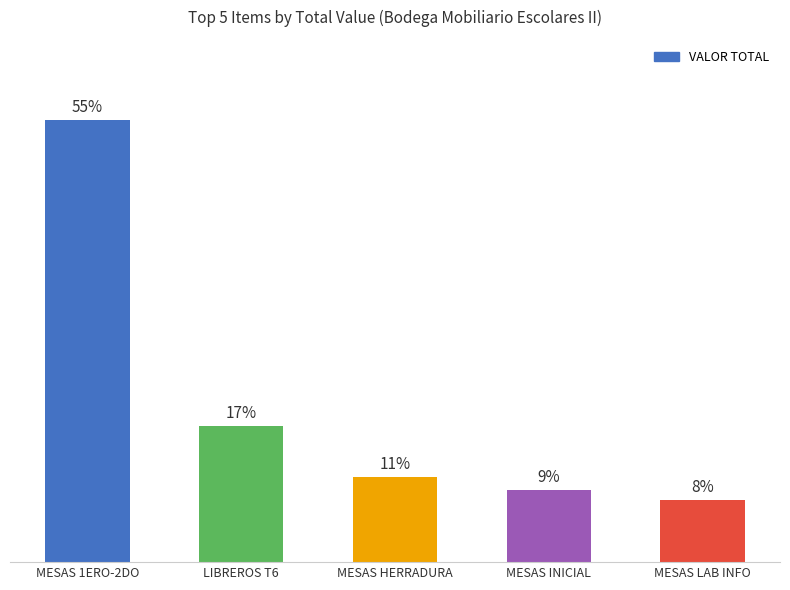

The chart shows a value of 2558785.5 at LIBREROS T6. True or false?

False